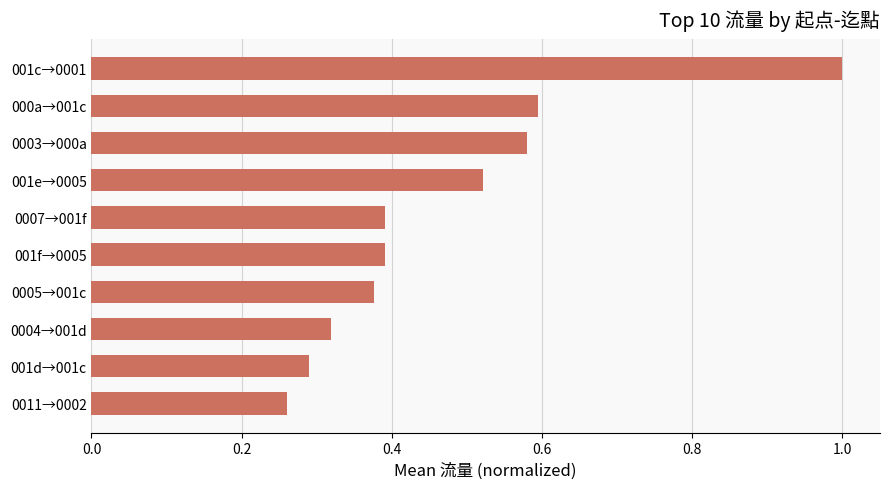

What is the difference between the maximum and second lowest values?

0.7